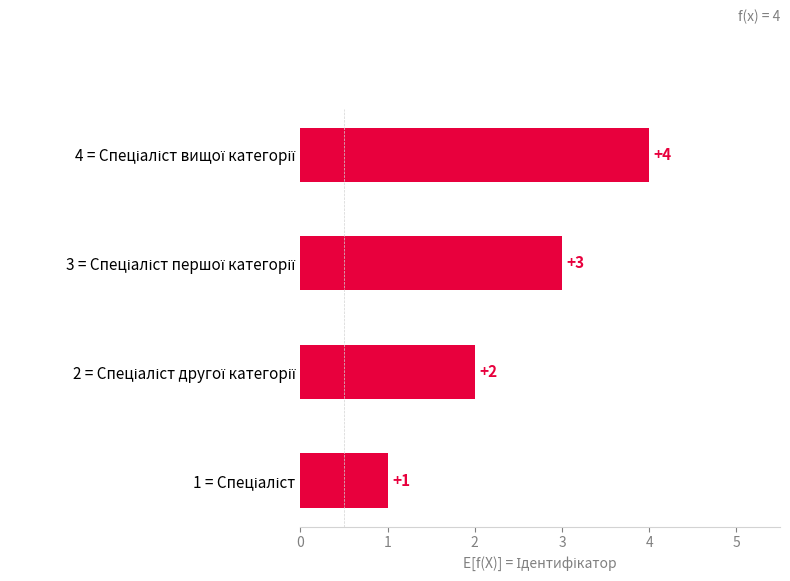

What is the difference between the maximum and minimum values?

3